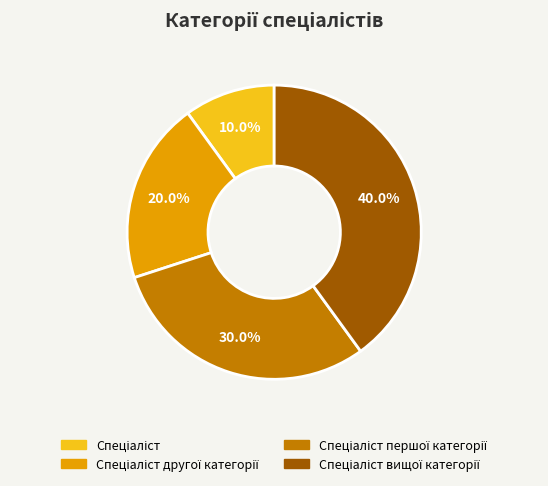

Is there a majority slice in this chart?

No